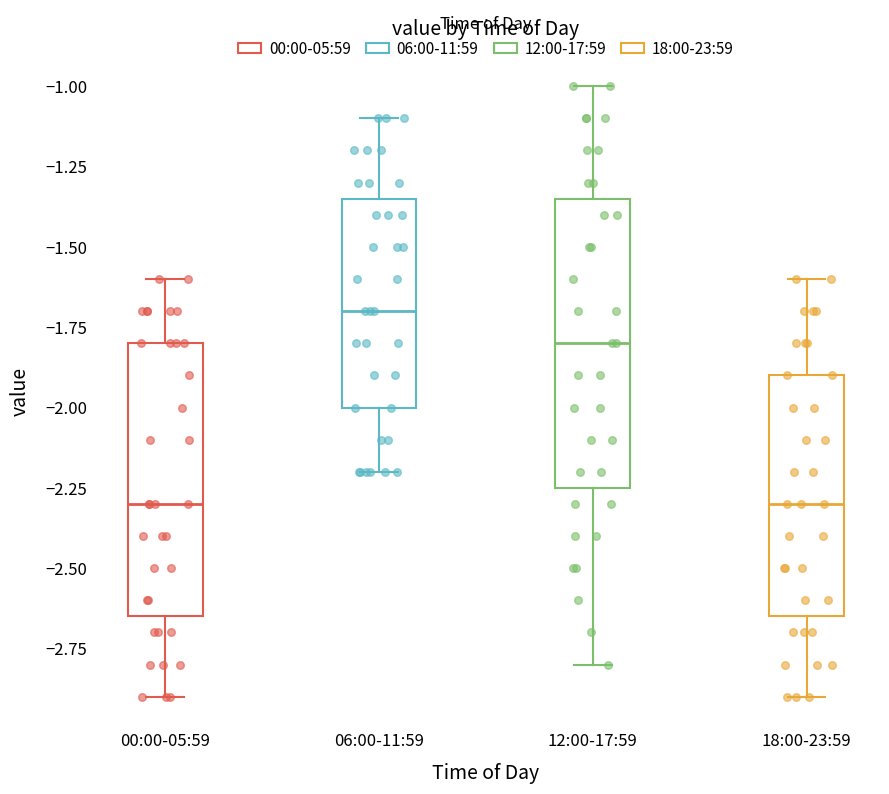

Reading left to right, read every box against the y-axis: the position of its median line, the range the box covers, and the ends of its whiskers. The values are not printed on the chart, so give them approximately, as read against the axis.

00:00-05:59: median -2.30, box -2.65 to -1.80, whiskers -2.90 to -1.60
06:00-11:59: median -1.70, box -2.00 to -1.35, whiskers -2.20 to -1.10
12:00-17:59: median -1.80, box -2.25 to -1.35, whiskers -2.80 to -1.00
18:00-23:59: median -2.30, box -2.65 to -1.90, whiskers -2.90 to -1.60